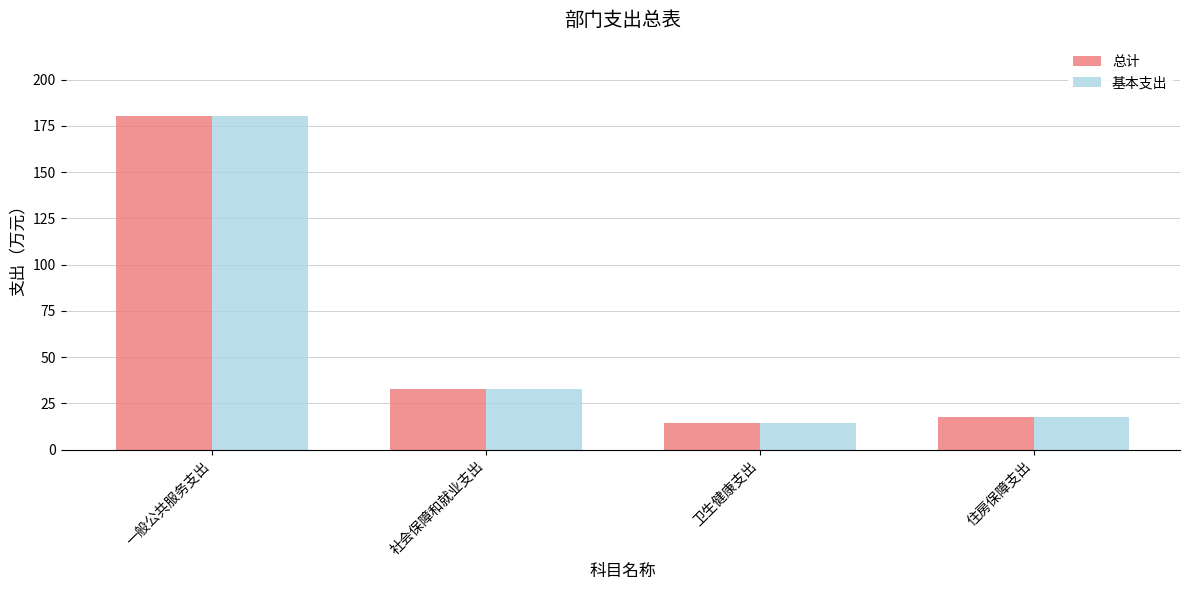

The value of 基本支出 at 住房保障支出 is 17.7. True or false?

True